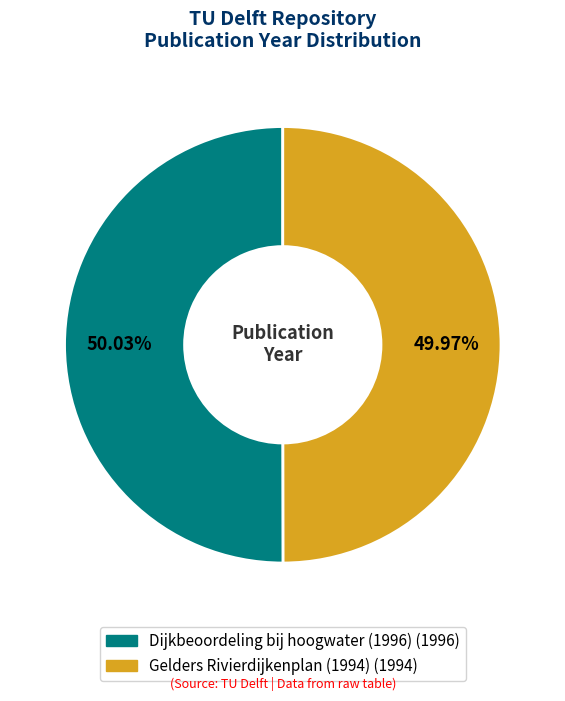

What percentage is the Gelders Rivierdijkenplan (1994) slice, to the nearest percent?

50%